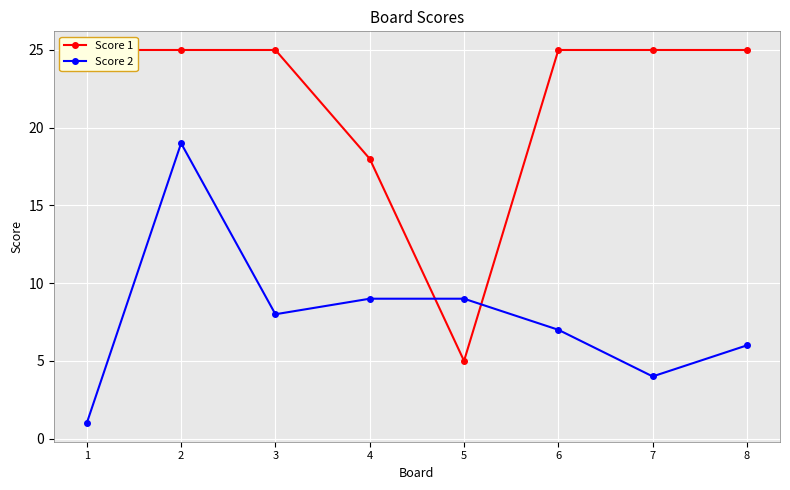

Reading left to right, extract all data points from this chart.

Score 1: 1=25	2=25	3=25	4=18	5=5	6=25	7=25	8=25
Score 2: 1=1	2=19	3=8	4=9	5=9	6=7	7=4	8=6